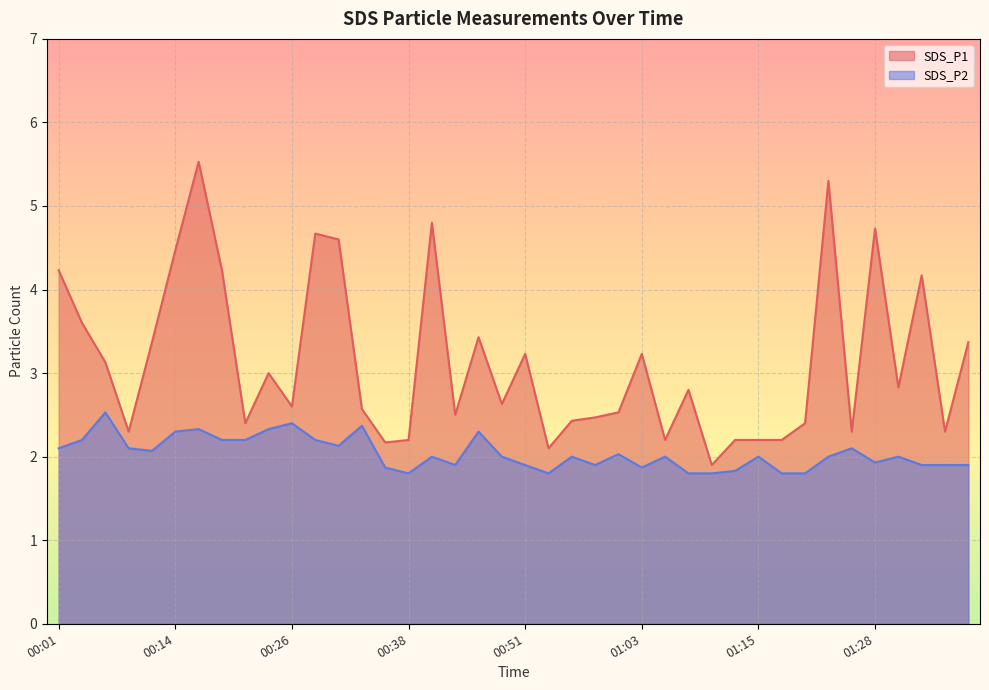

What is the label of the 25th point from the right?

00:38